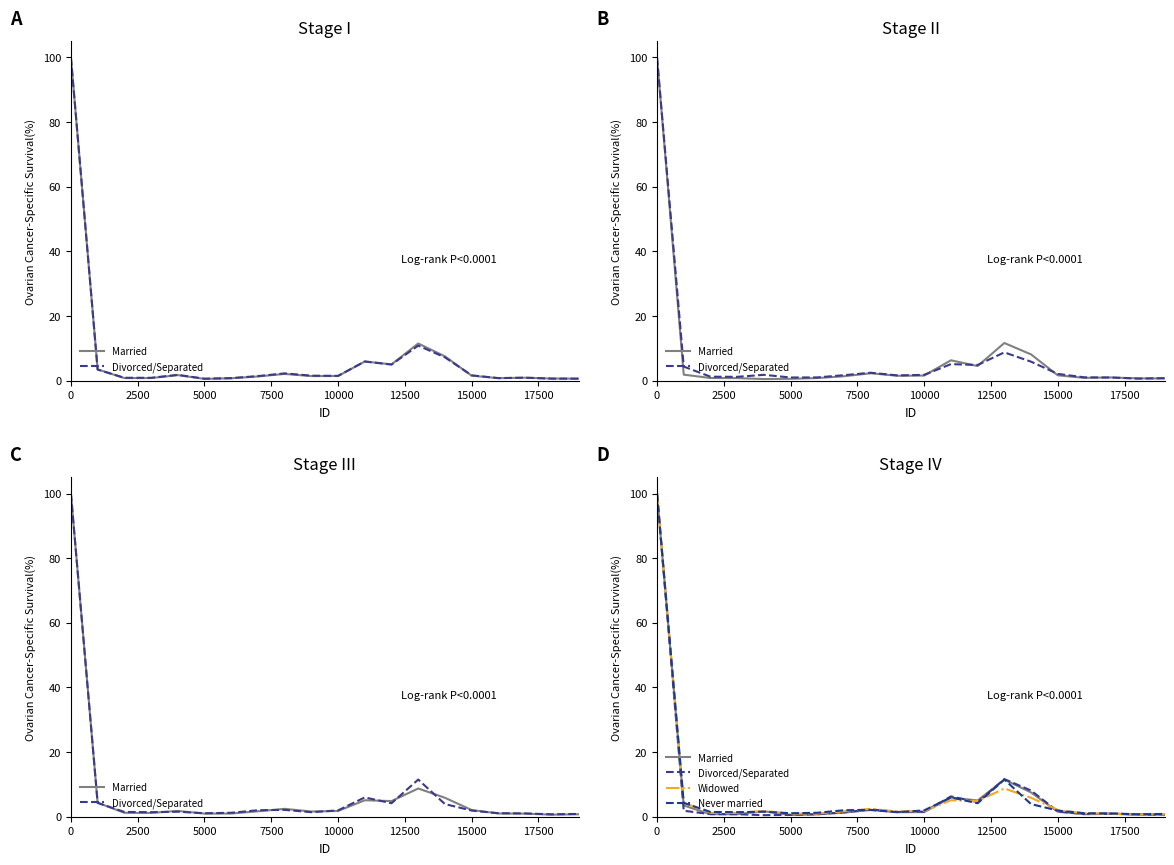

What is the minimum value for Never married?

0.7